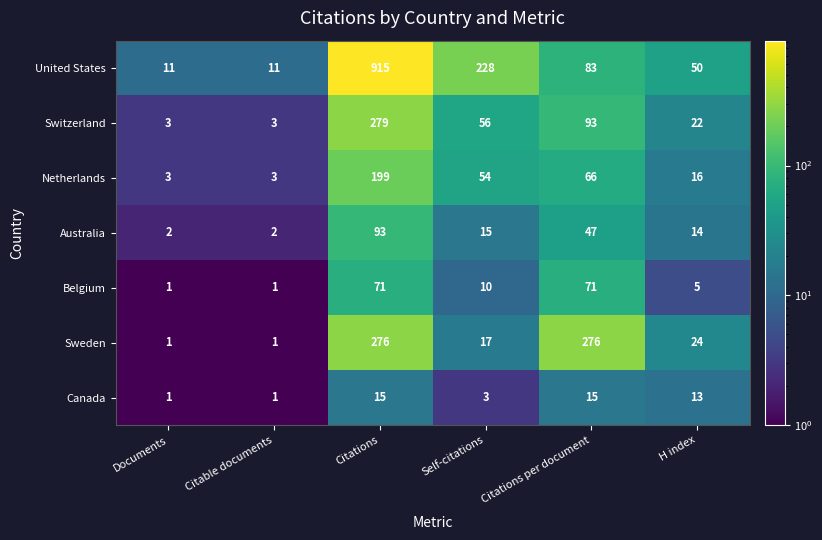

Which series has the largest total across all categories?

United States